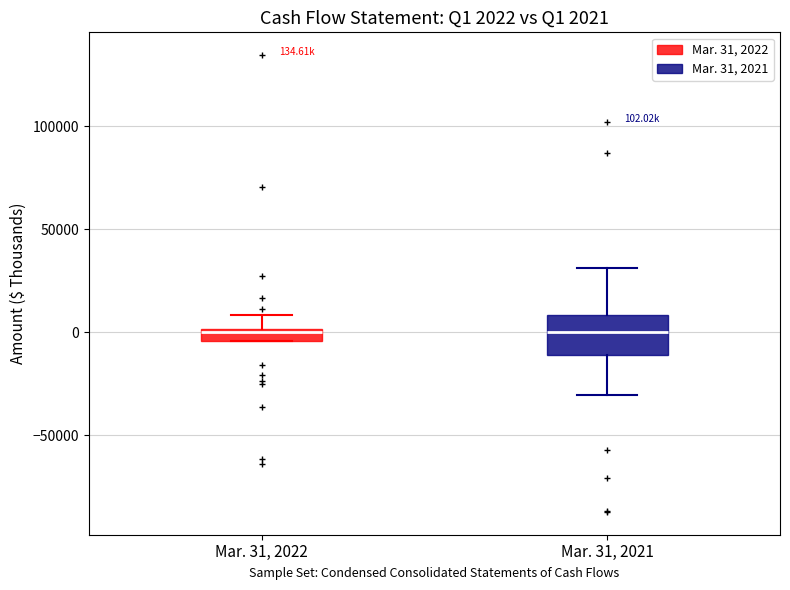

Which box is the tallest, from its lower edge to its upper edge?

Mar. 31, 2021